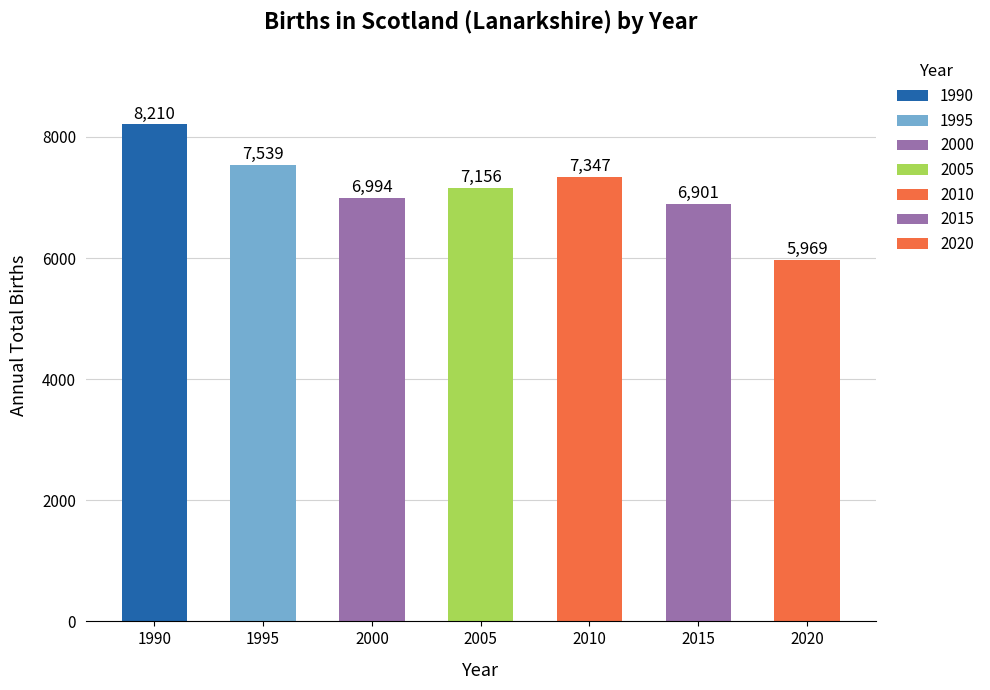

What is the approximate value at 2020?

5969